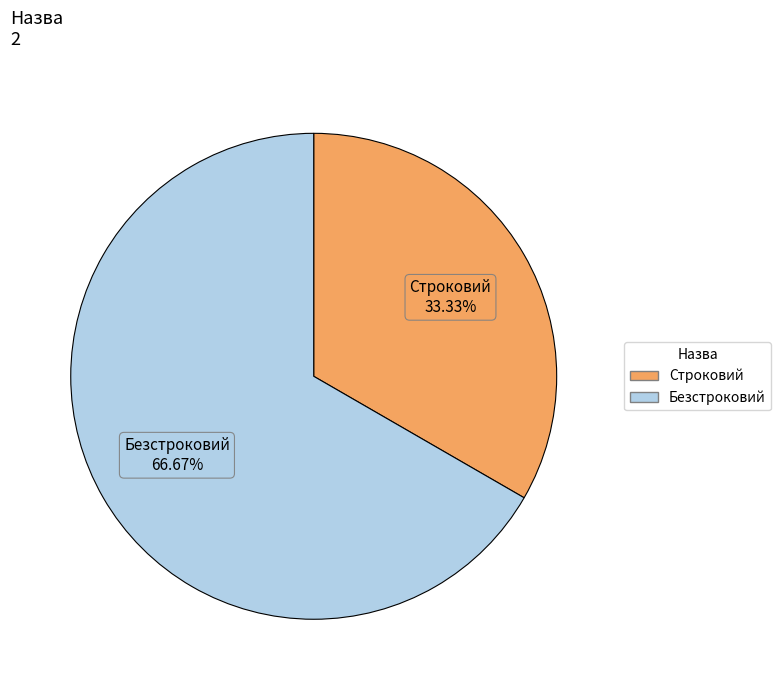

To the nearest percent, what is the average slice percentage?

50%